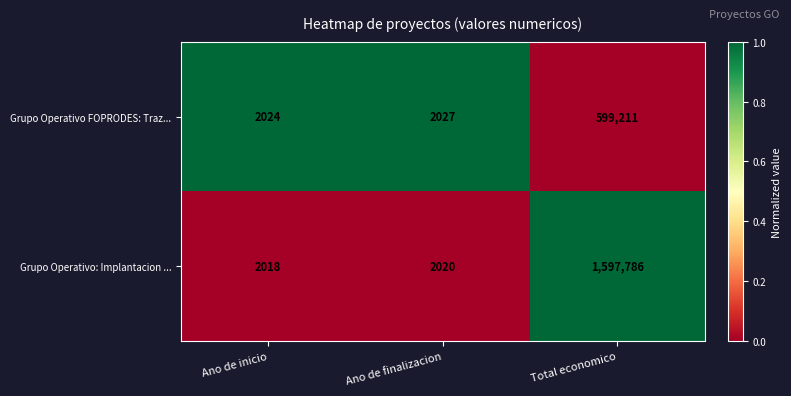

Which label corresponds to the largest value in the chart?

Total economico